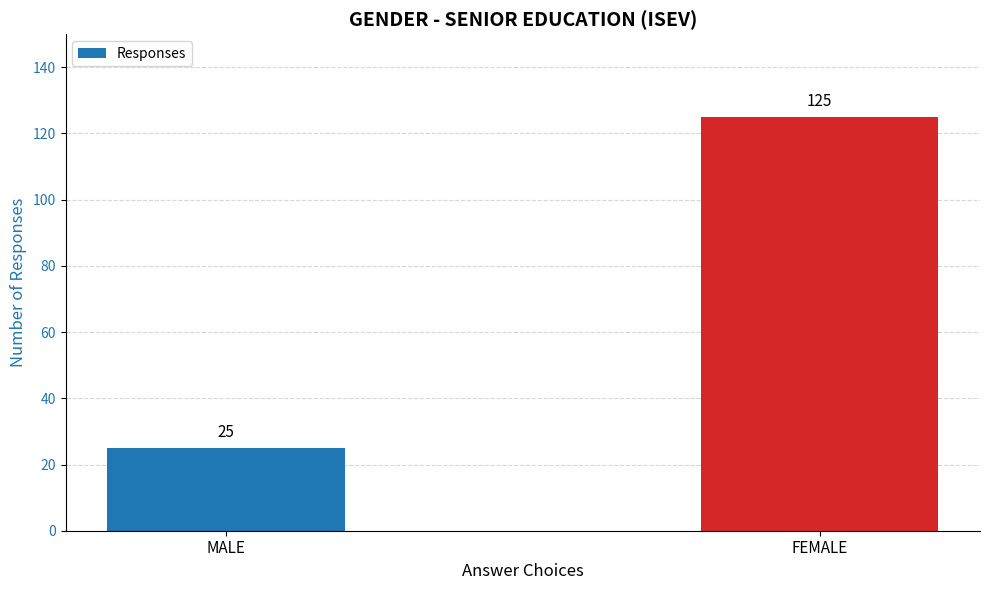

Are the bars grouped side by side (vs. stacked)?

No